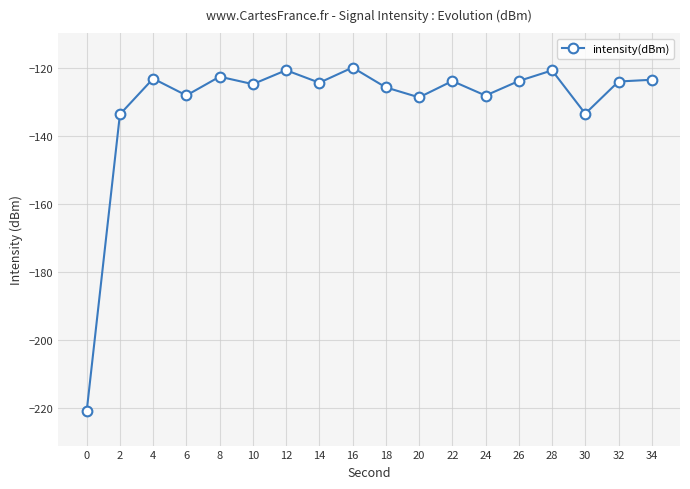

The value at 10 is -124.7. True or false?

True